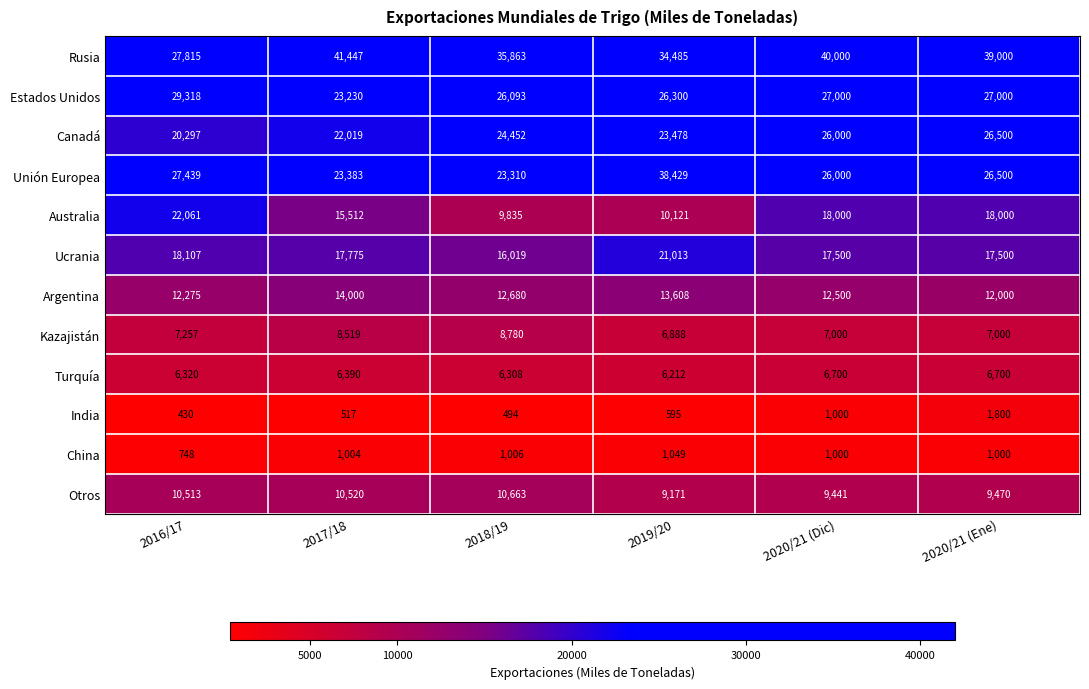

What is the difference between the maximum and minimum values in the Otros series?

1492